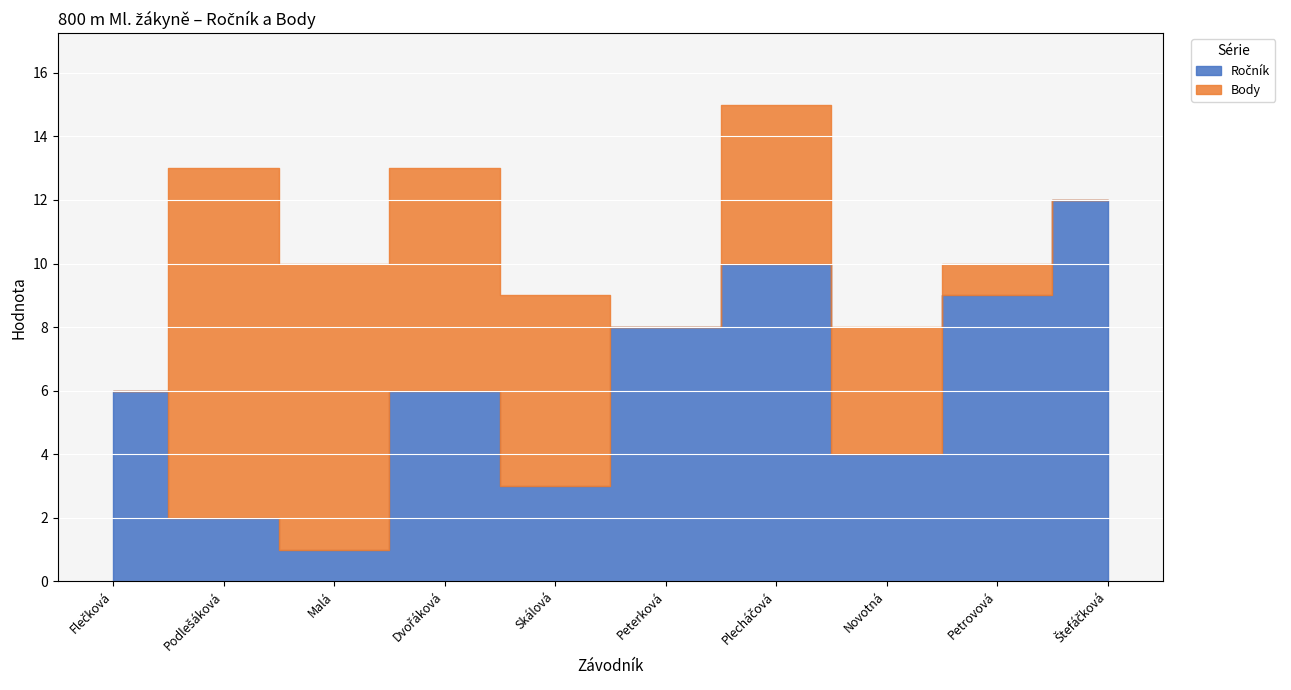

Rank the categories by Ročník value from highest to lowest.

Štefáčková, Plecháčová, Petrovová, Peterková, Flečková, Dvořáková, Novotná, Skálová, Podlešáková, Malá